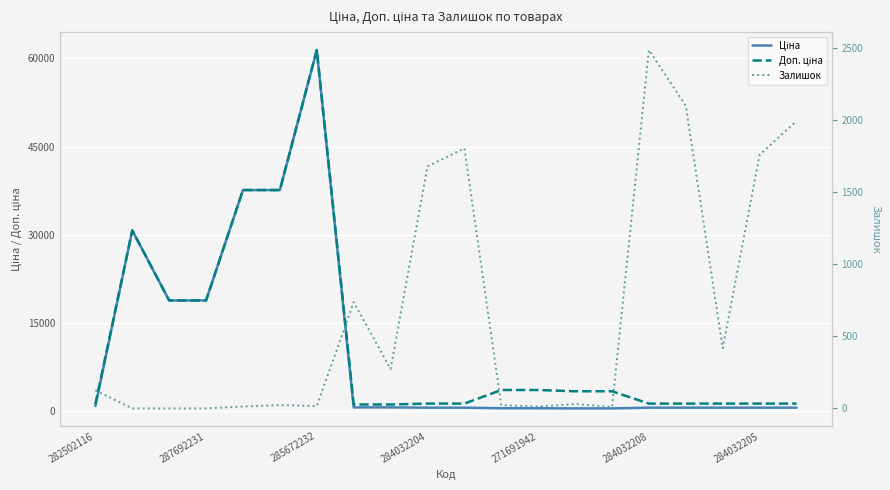

What is the label of the 17th point from the left?

16